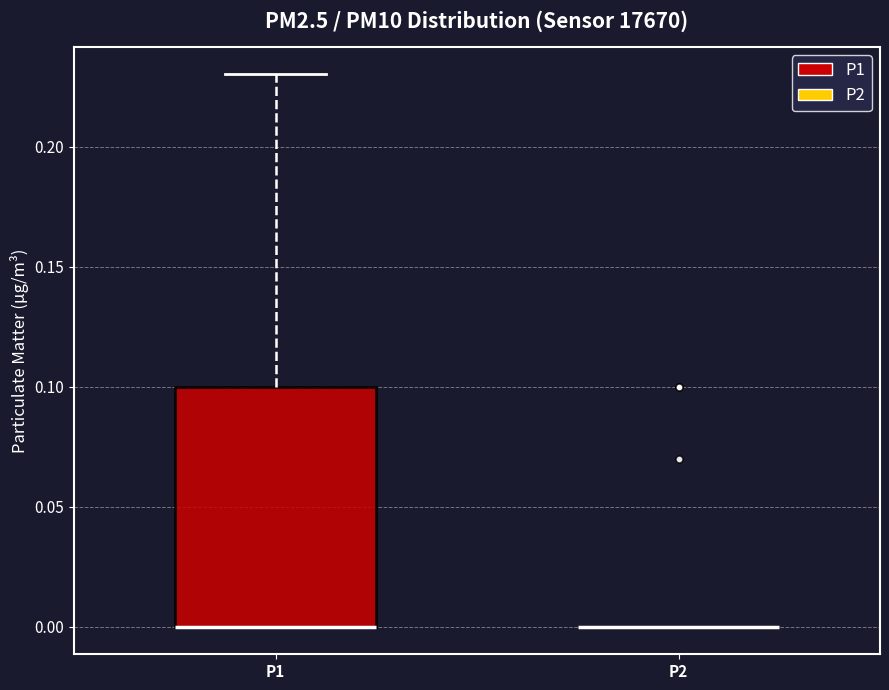

Reading left to right, read every box against the y-axis: the position of its median line, the range the box covers, and the ends of its whiskers. The values are not printed on the chart, so give them approximately, as read against the axis.

P1: median 0.00 (drawn on the box's lower edge), box 0.00 to 0.10, whiskers 0.00 to 0.23
P2: box collapsed to a line at 0.00, whiskers 0.00 to 0.00